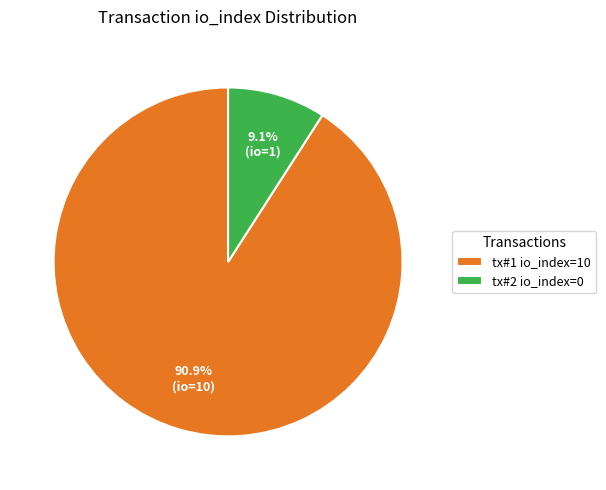

Which has a higher value, tx#2 io_index=0 or tx#1 io_index=10?

tx#1 io_index=10